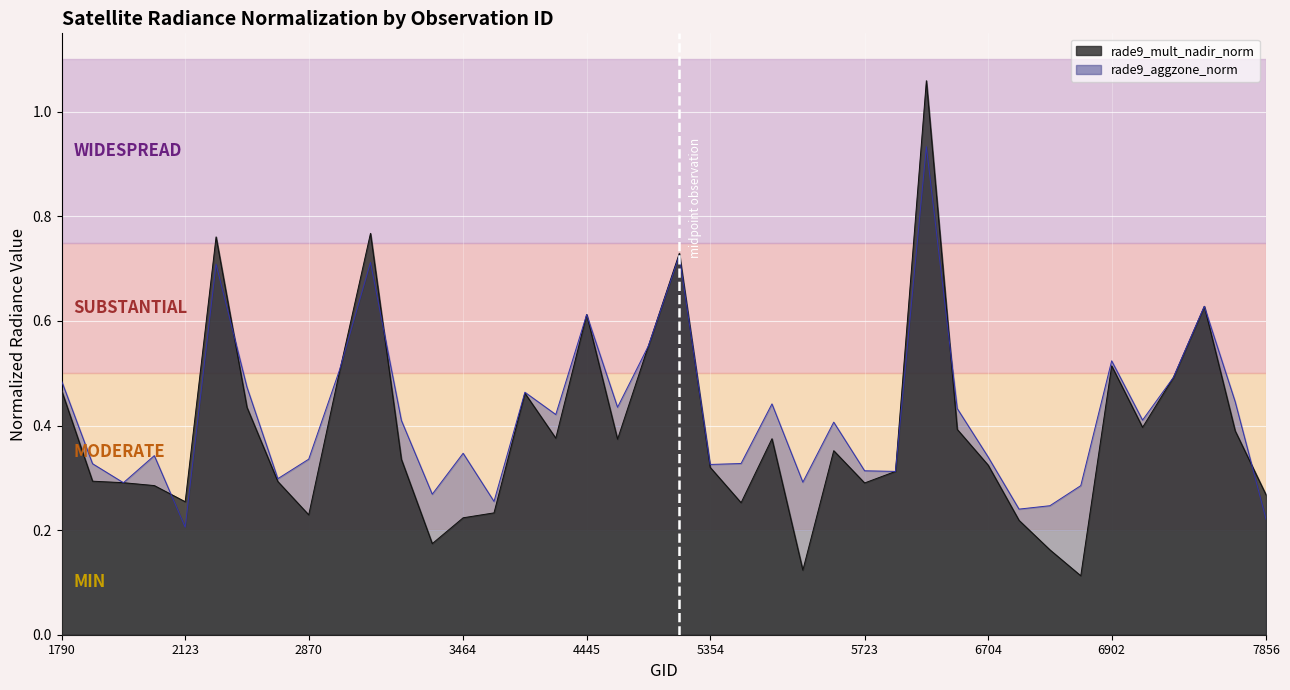

What position from the left is 15?

16